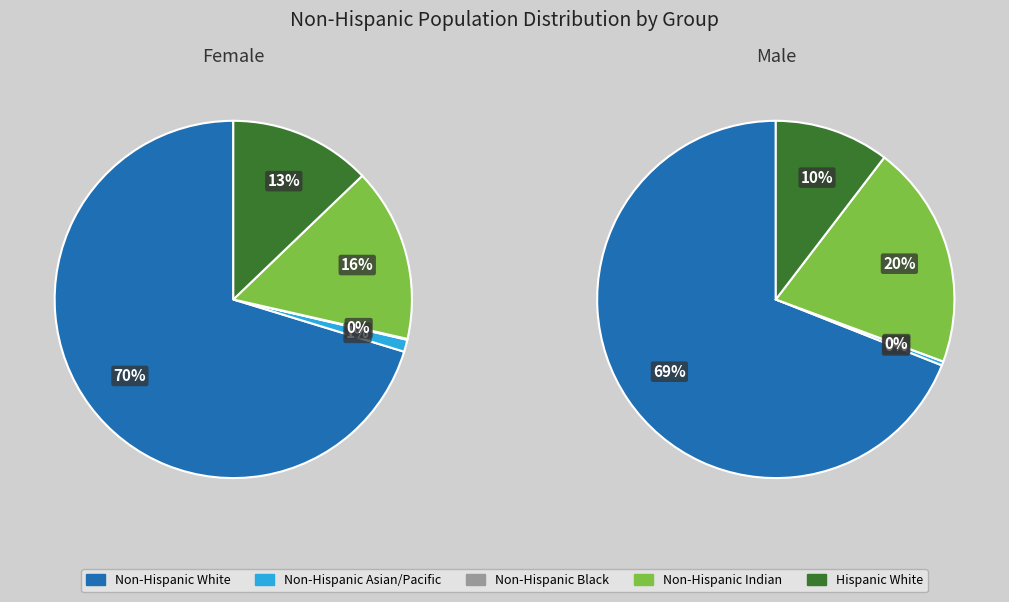

How many segments does this pie chart have?

5